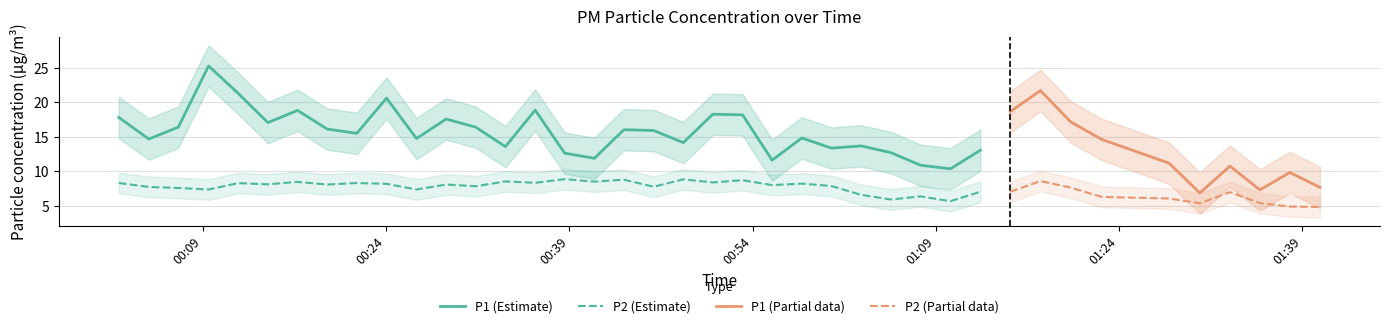

Which series has the largest range (max minus min)?

P1